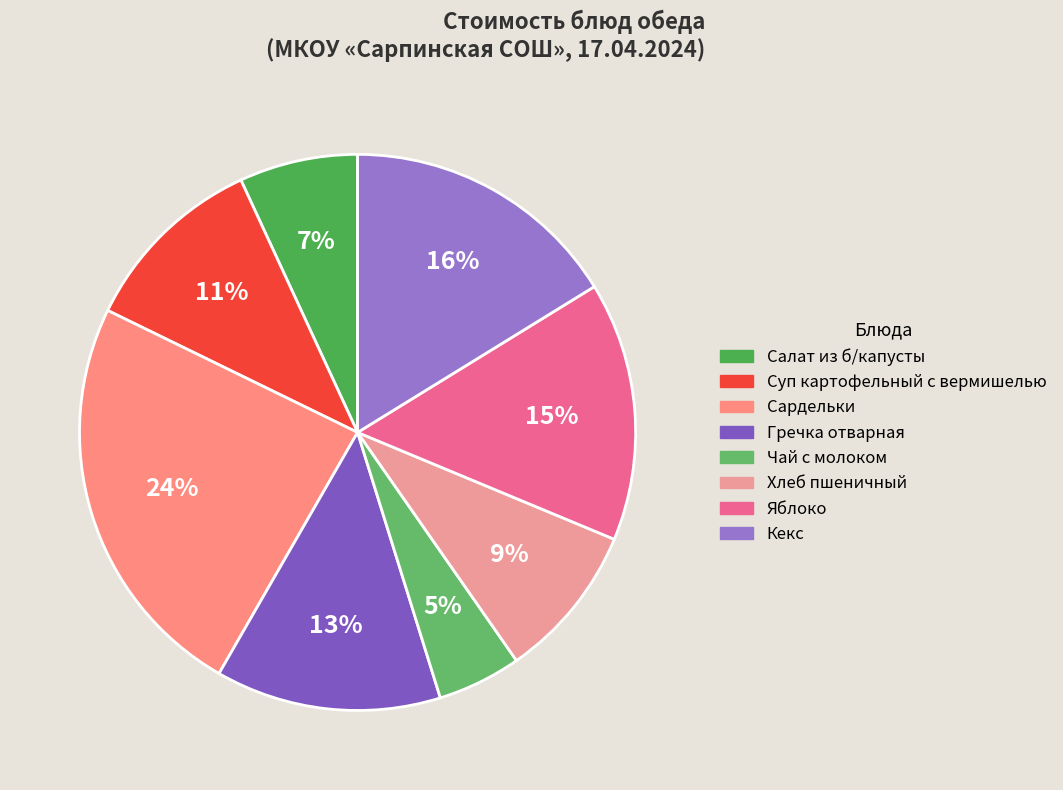

How many slices are in this pie chart?

8